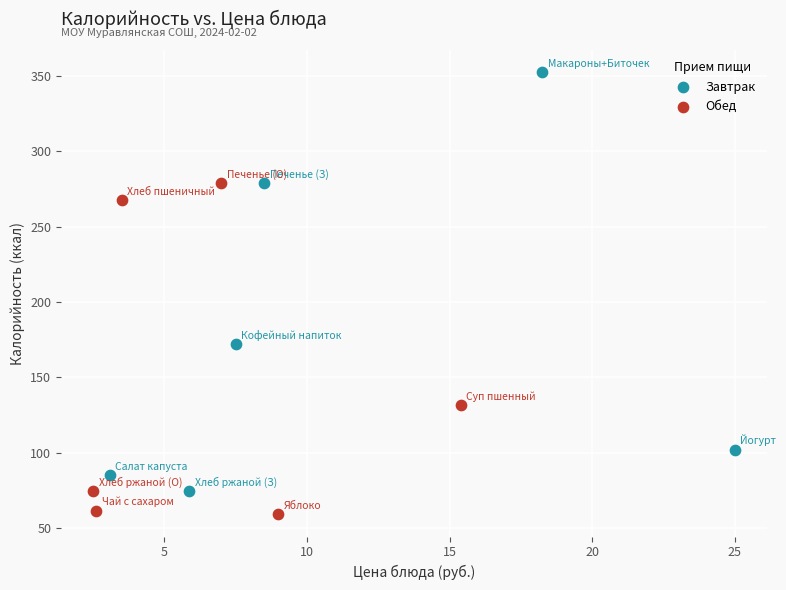

Which series contains the highest Y value?

Завтрак